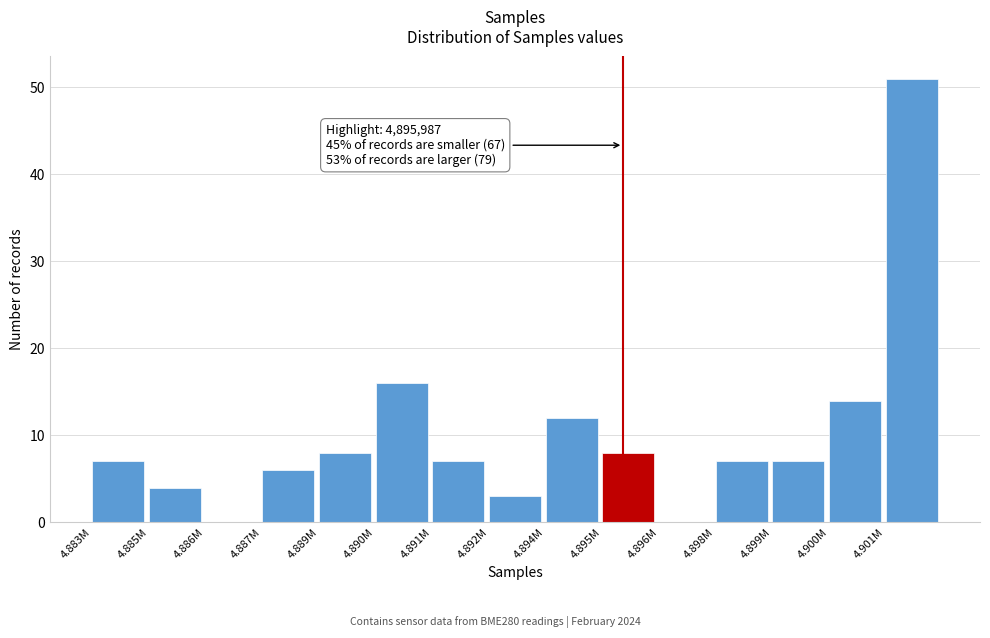

Reading left to right, transcribe all the data shown in this chart.

4.883M=7	4.885M=4	4.886M=0	4.887M=6	4.889M=8	4.890M=16	4.891M=7	4.892M=3	4.894M=12	4.895M=8	4.896M=0	4.898M=7	4.899M=7	4.900M=14	4.901M=51